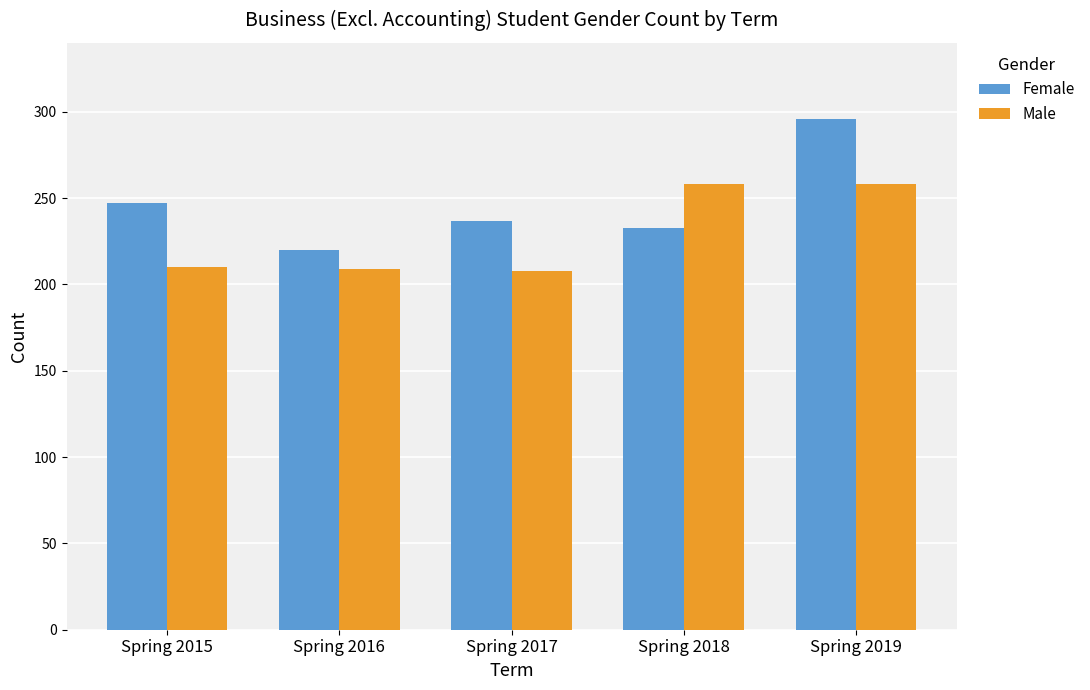

What is the approximate value of Female at Spring 2017?

237